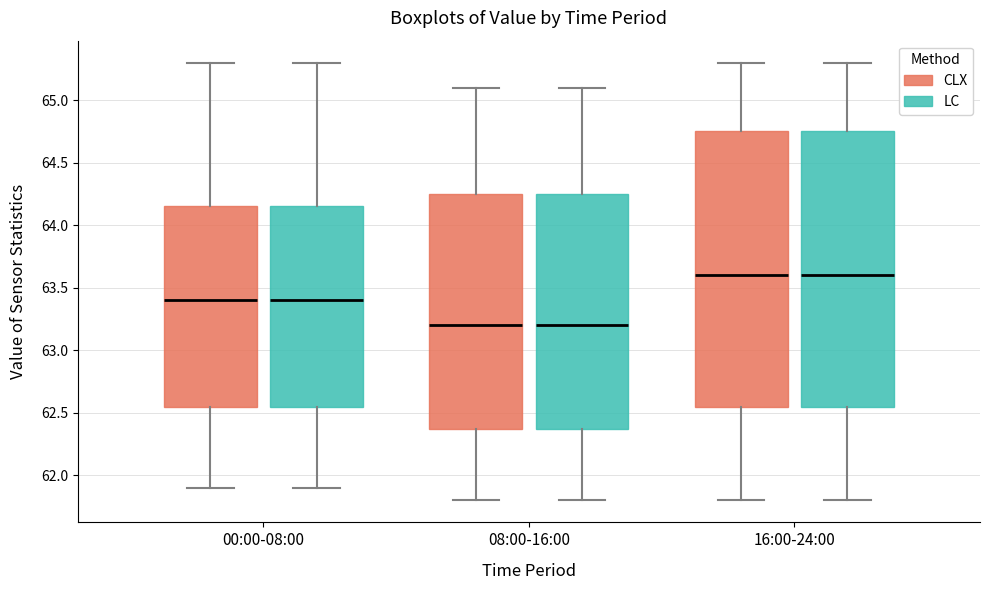

Reading left to right, transcribe this box plot: for each box, give where its median line is, the range the box spans, and where its two whiskers end, as read against the y-axis. The values are not printed on the chart, so give them approximately, as read against the axis.

00:00-08:00 (CLX): median 63.40, box 62.55 to 64.15, whiskers 61.90 to 65.30
00:00-08:00 (LC): median 63.40, box 62.55 to 64.15, whiskers 61.90 to 65.30
08:00-16:00 (CLX): median 63.20, box 62.40 to 64.25, whiskers 61.80 to 65.10
08:00-16:00 (LC): median 63.20, box 62.40 to 64.25, whiskers 61.80 to 65.10
16:00-24:00 (CLX): median 63.60, box 62.55 to 64.75, whiskers 61.80 to 65.30
16:00-24:00 (LC): median 63.60, box 62.55 to 64.75, whiskers 61.80 to 65.30